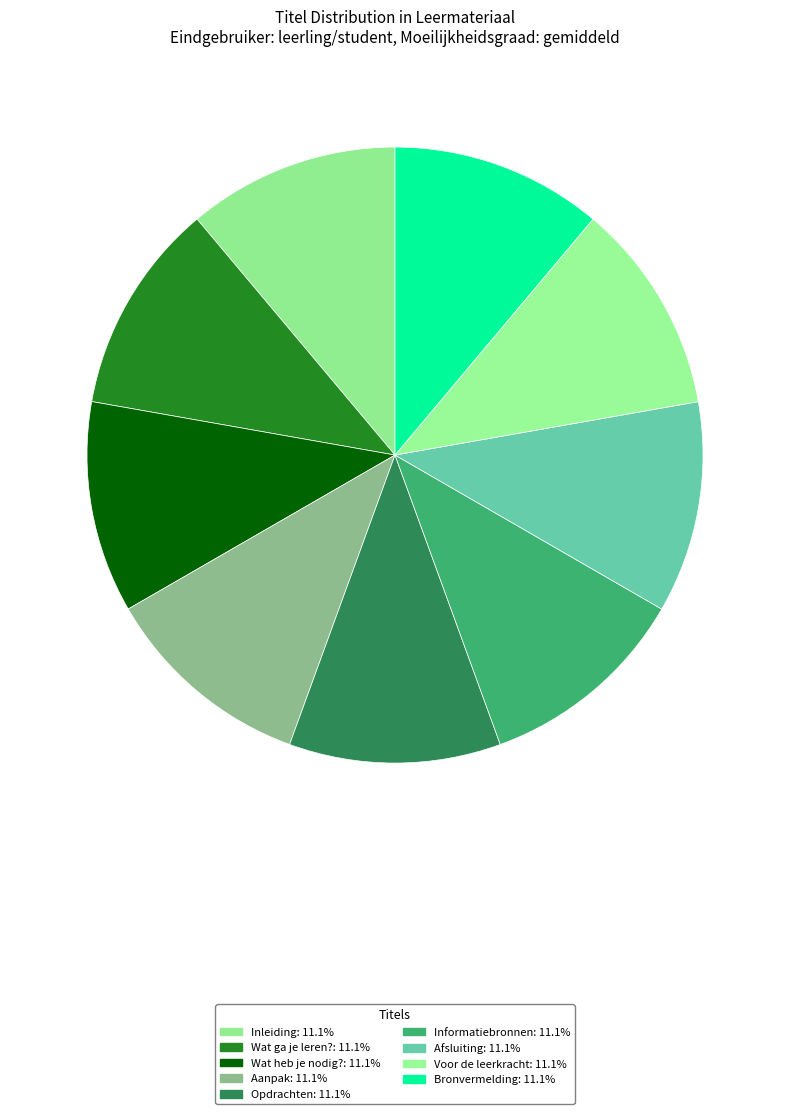

Count the number of slices in the pie.

9